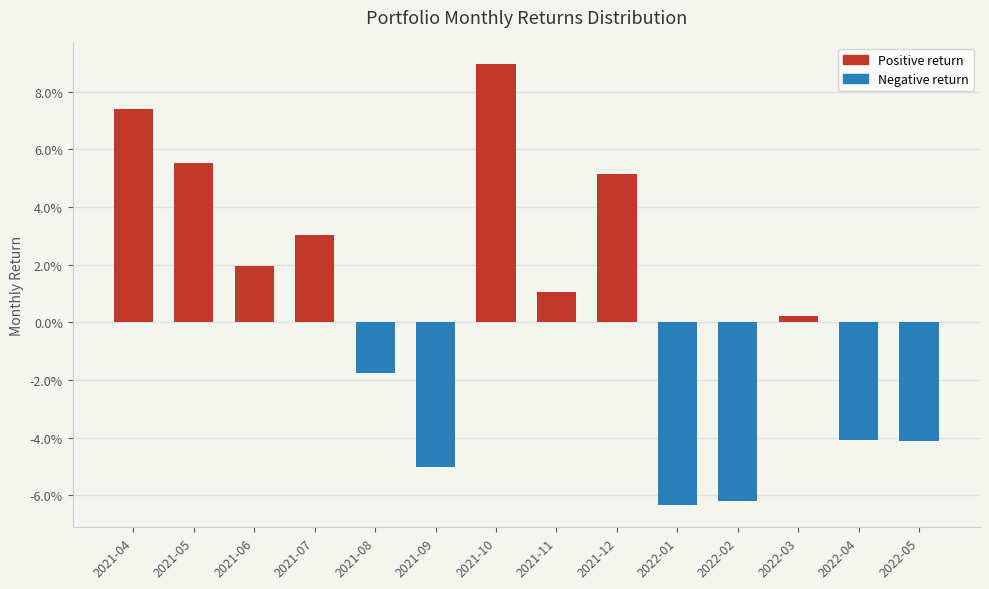

The value at 2021-07 is 0.0. True or false?

False